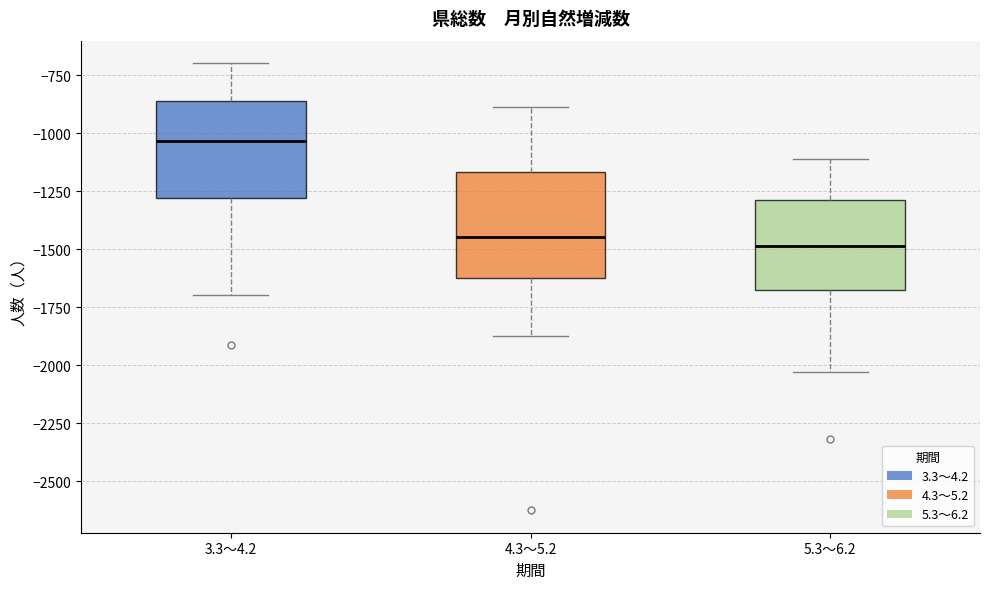

Which box has the highest median line?

3.3～4.2